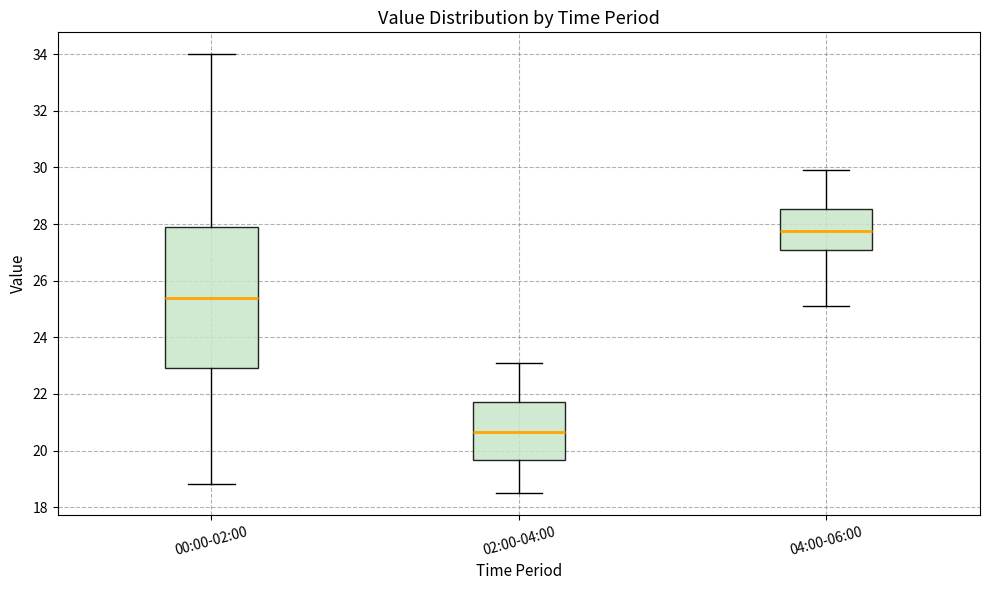

Reading left to right, read every box against the y-axis: the position of its median line, the range the box covers, and the ends of its whiskers. The values are not printed on the chart, so give them approximately, as read against the axis.

00:00-02:00: median 25.4, box 23.0 to 27.8, whiskers 18.8 to 34.0
02:00-04:00: median 20.6, box 19.6 to 21.8, whiskers 18.6 to 23.2
04:00-06:00: median 27.8, box 27.2 to 28.6, whiskers 25.2 to 30.0